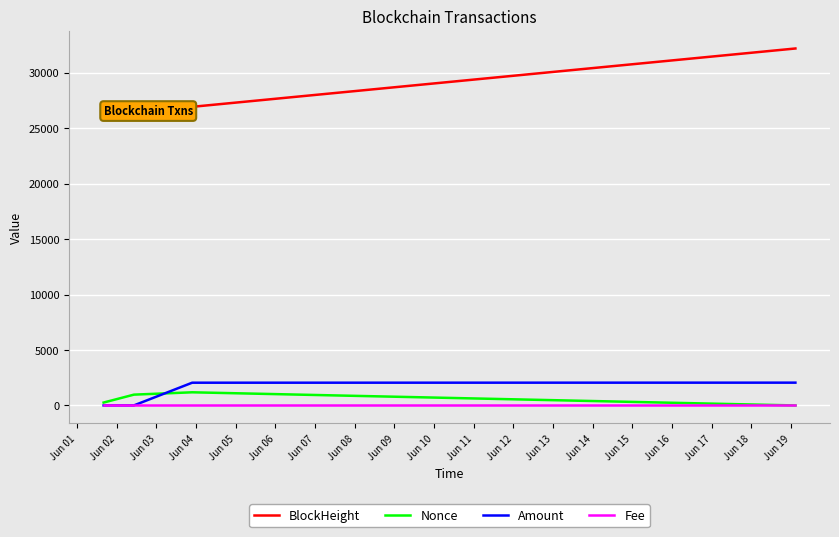

True or false: Nonce has more than 1 points higher than both neighbors.

False